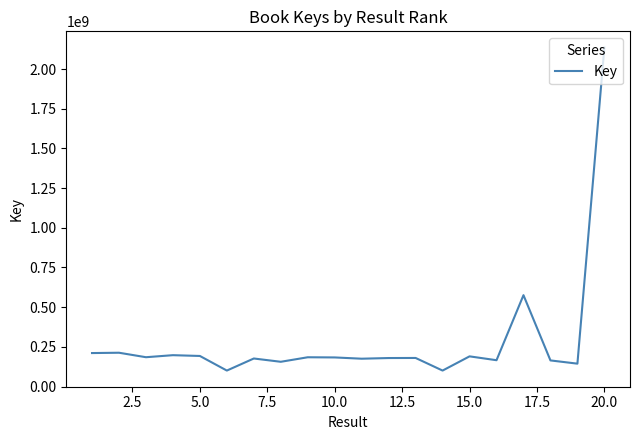

Is this an area chart (filled region under the line)?

No